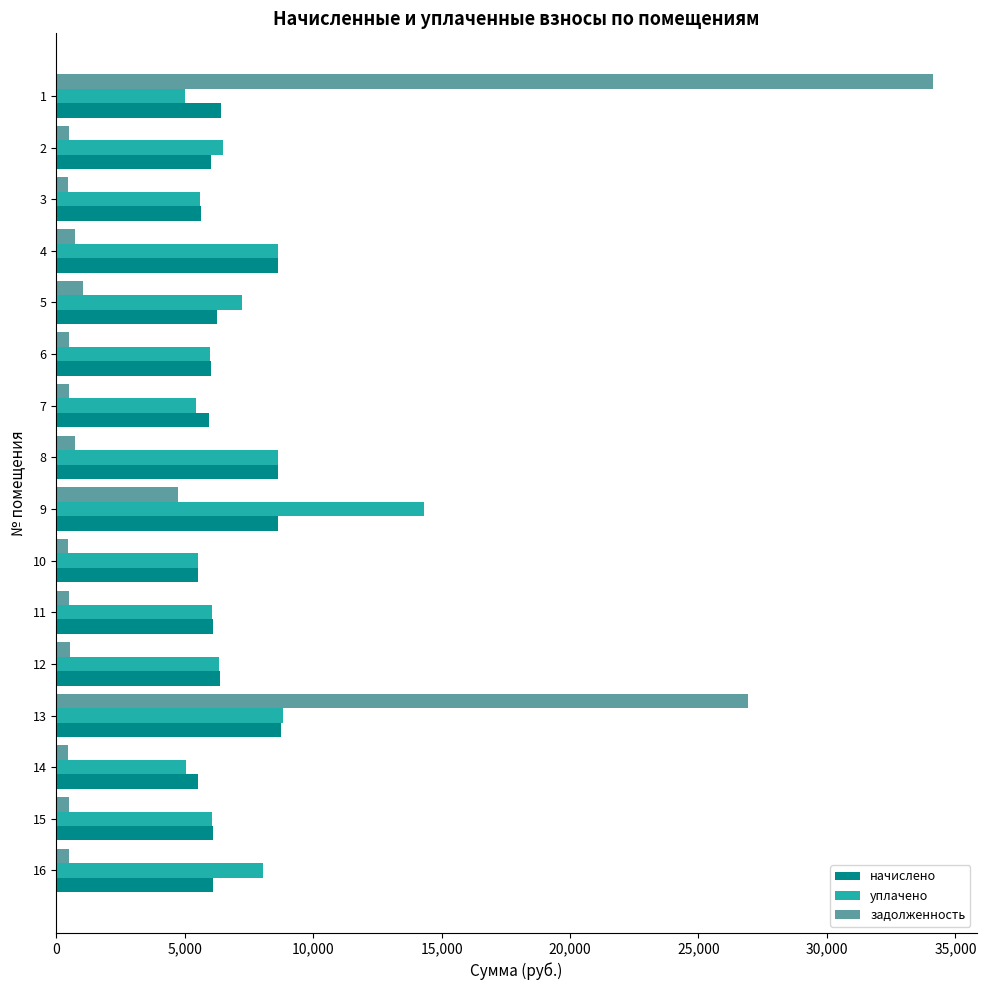

At which label is уплачено closest to 9650?

13